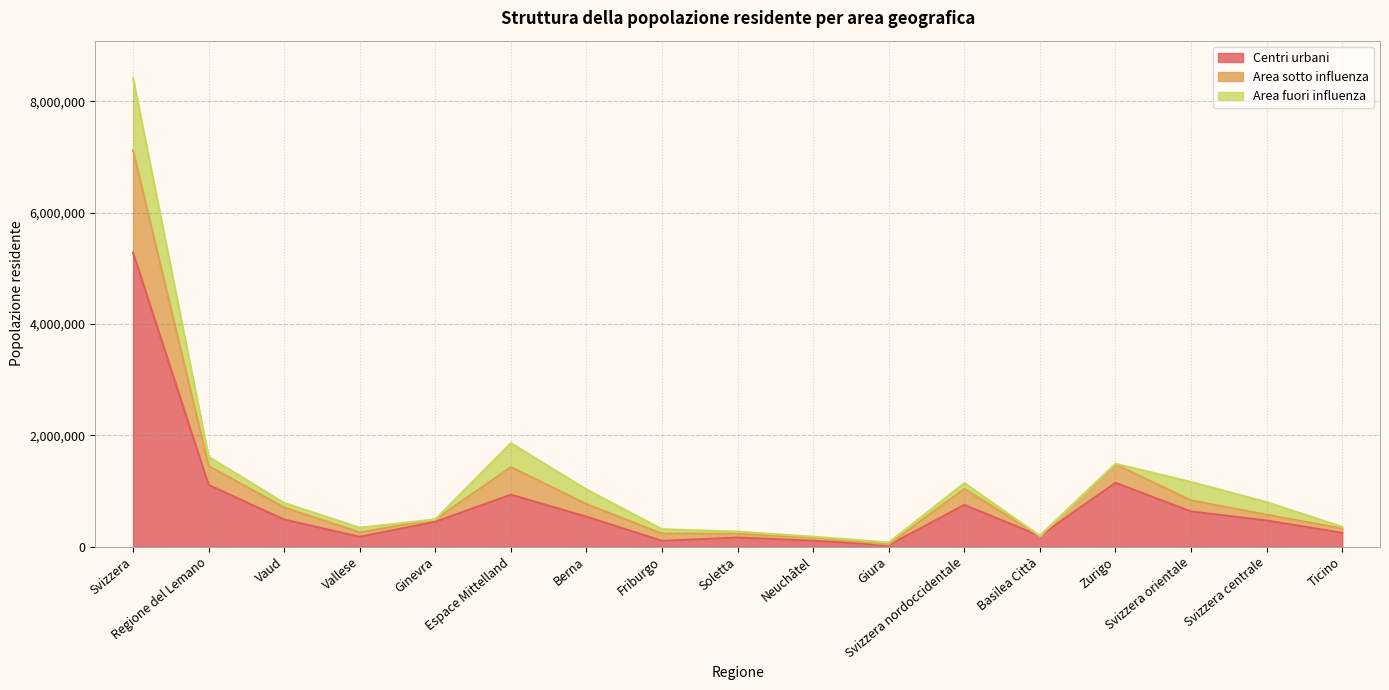

At which category does Centri urbani reach its first local peak?

Espace Mittelland